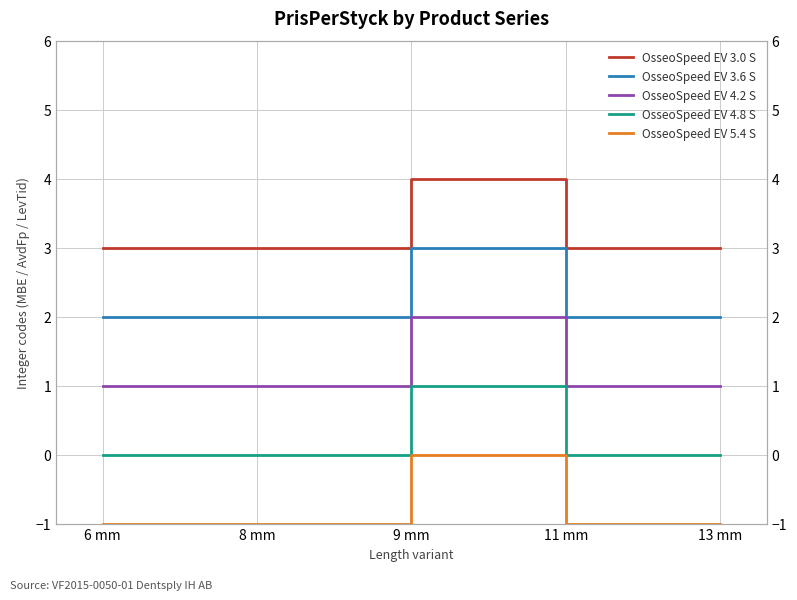

In OsseoSpeed EV 5.4 S, how many points are higher than both neighbors (excluding endpoints)?

1